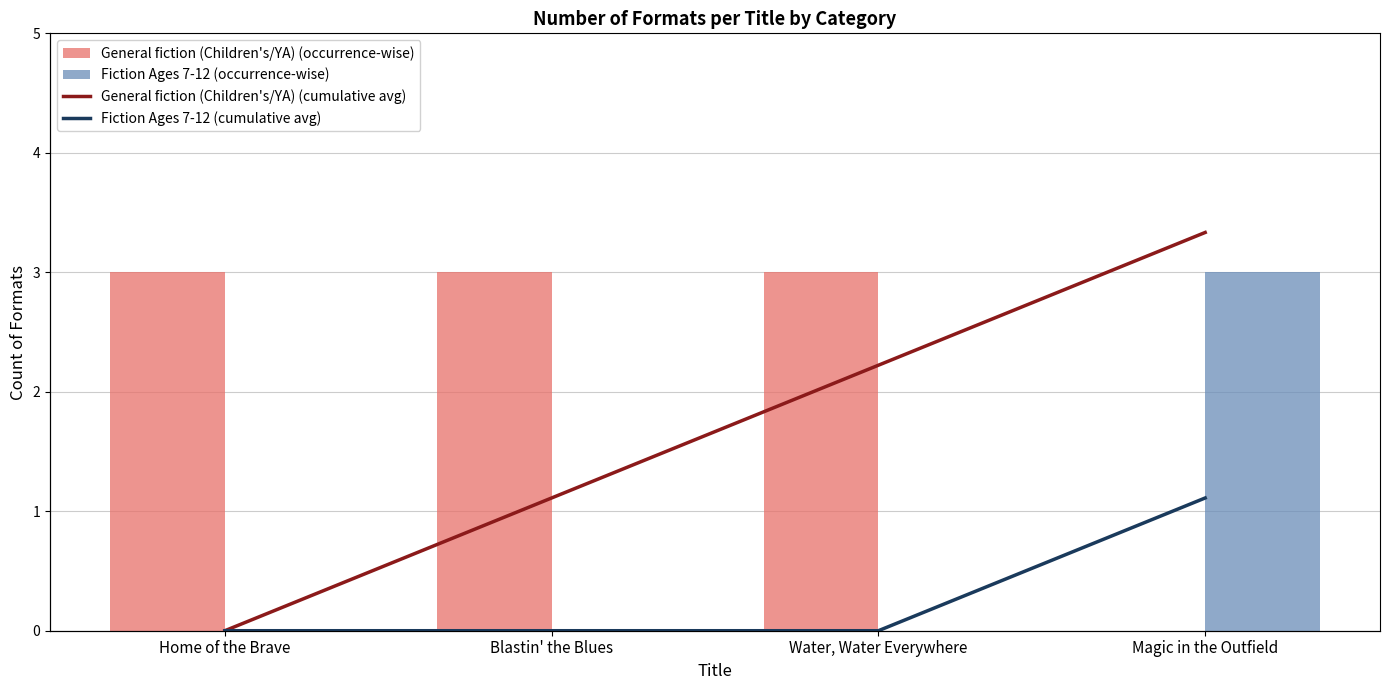

Rank the categories by General fiction (Children's/YA) (occurrence-wise) value from highest to lowest.

Home of the Brave, Blastin' the Blues, Water, Water Everywhere, Magic in the Outfield